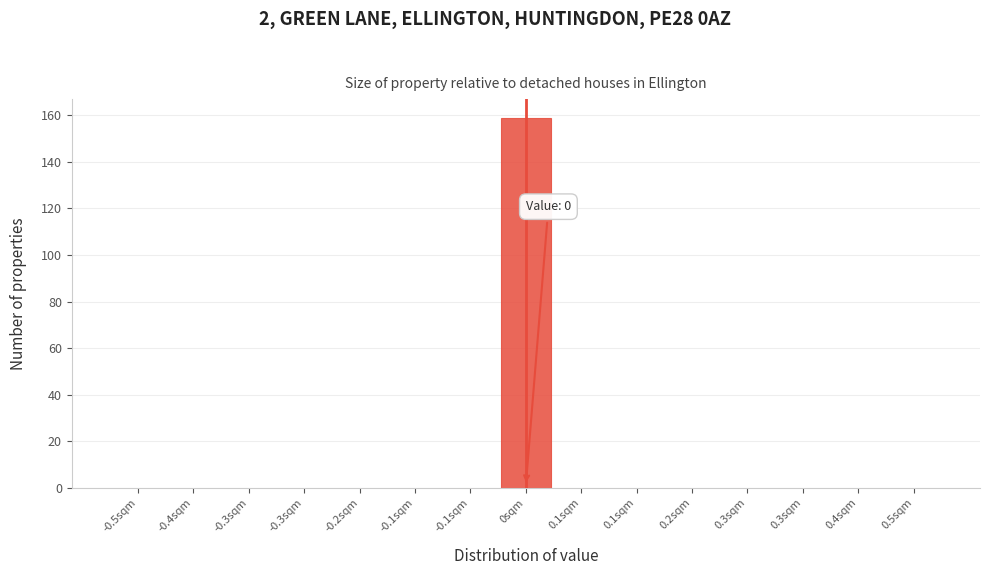

Are the bars horizontal?

No